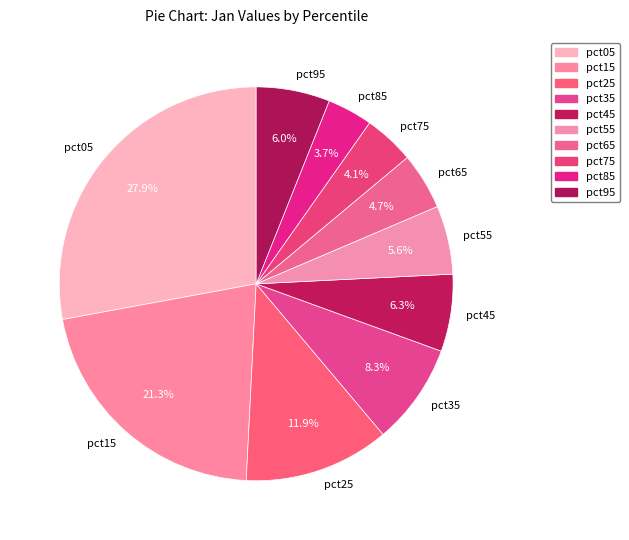

Which category has the biggest portion of the pie?

pct05